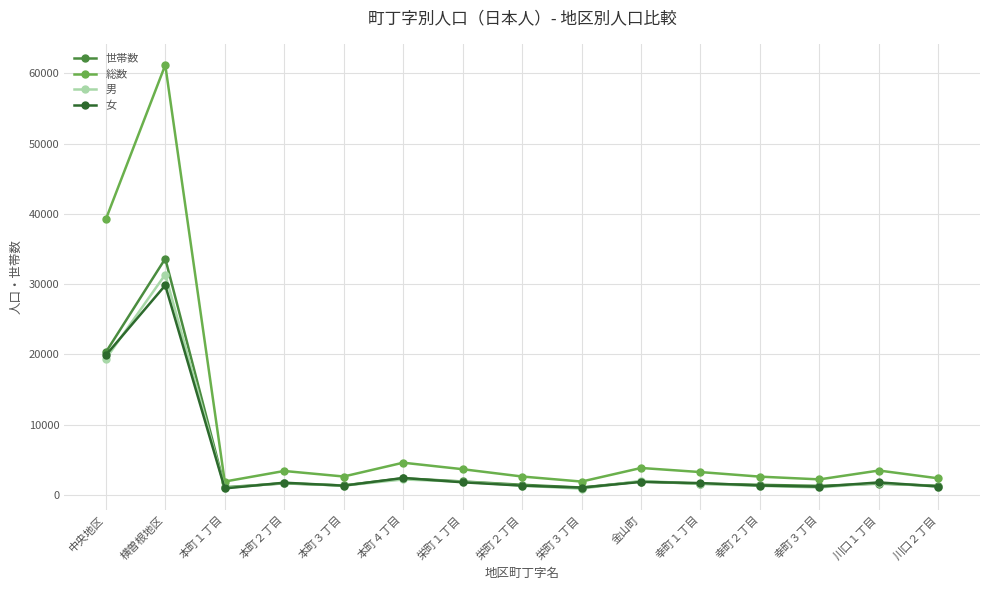

At which category is the sum across all series the highest?

横曽根地区